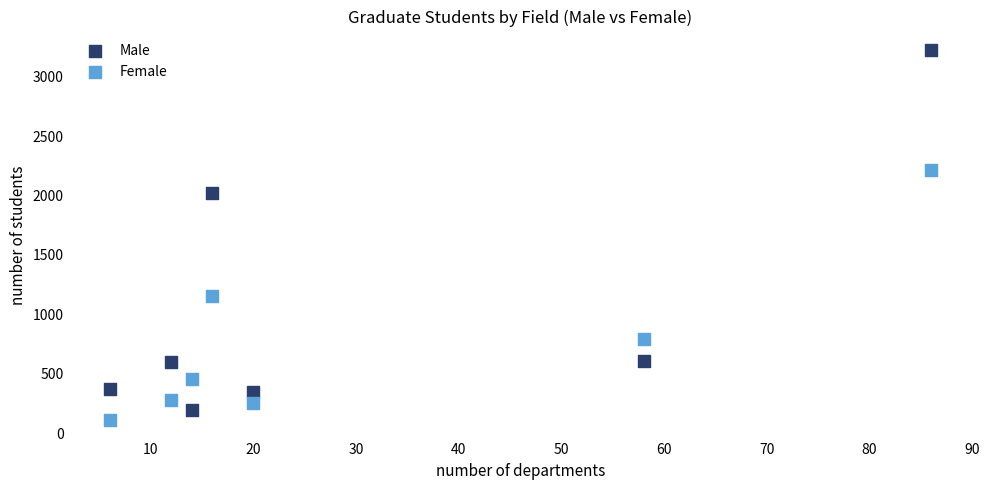

Which series contains the highest Y value?

Male